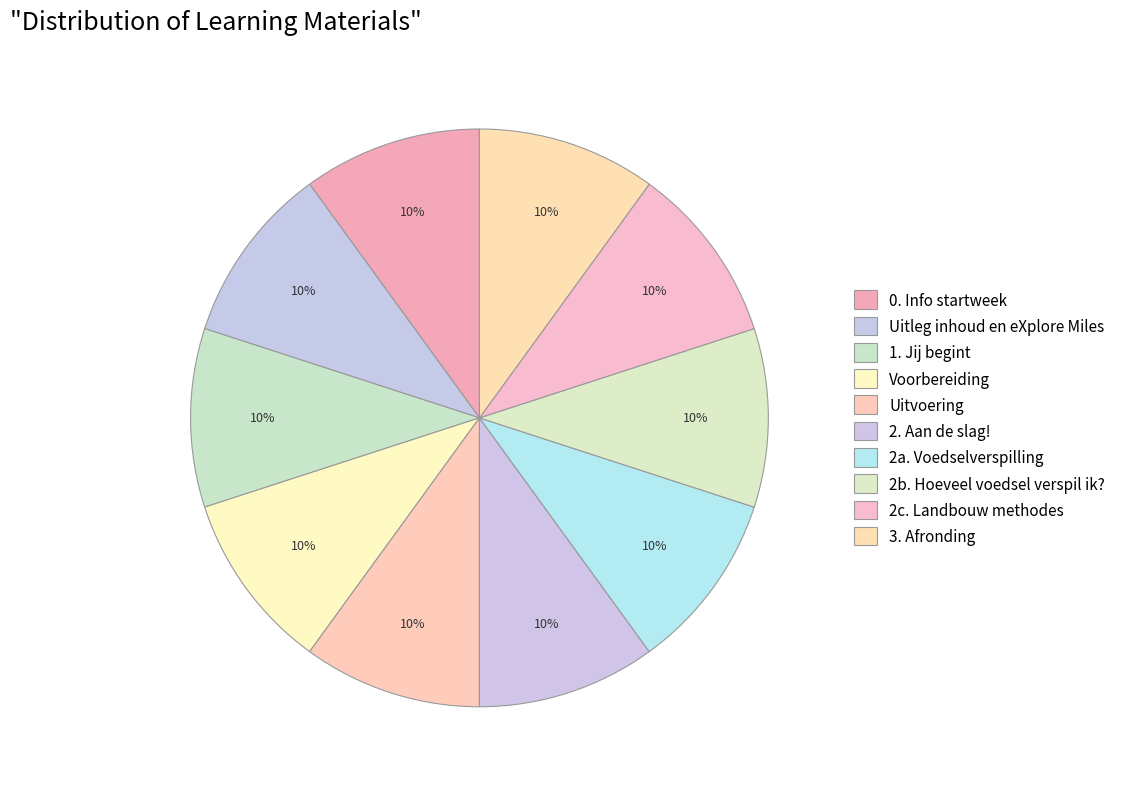

How many segments does this pie chart have?

10